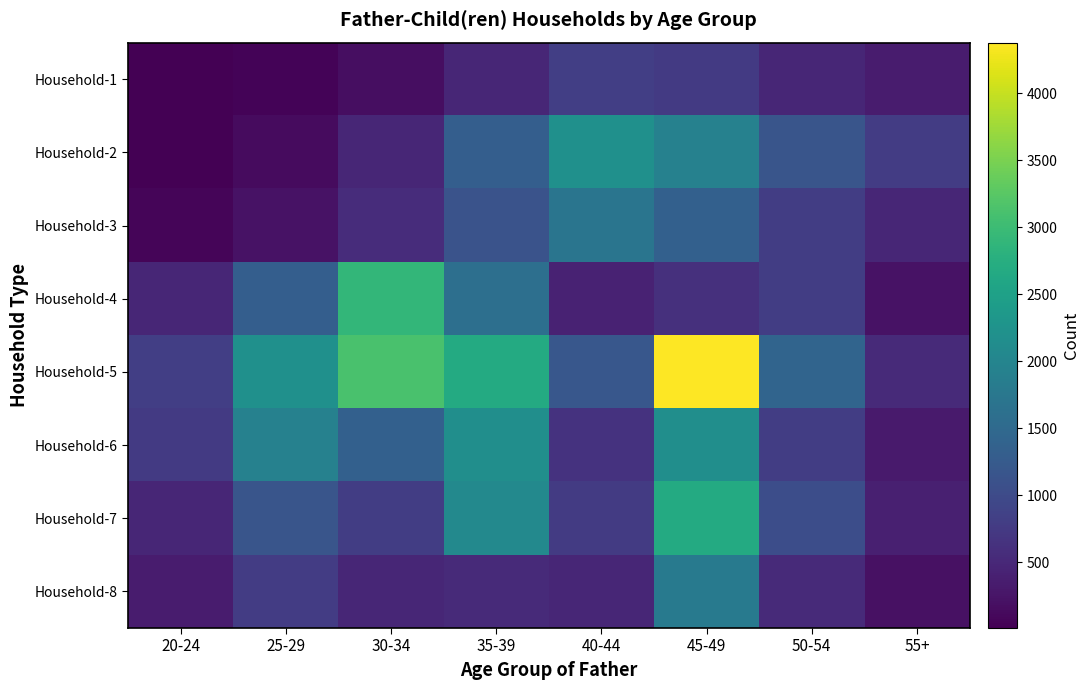

Between 50-54 and 55+, which is larger?

50-54